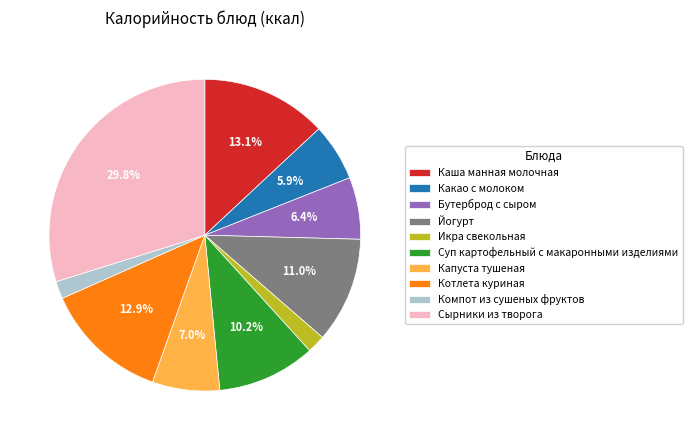

How many segments does this pie chart have?

10